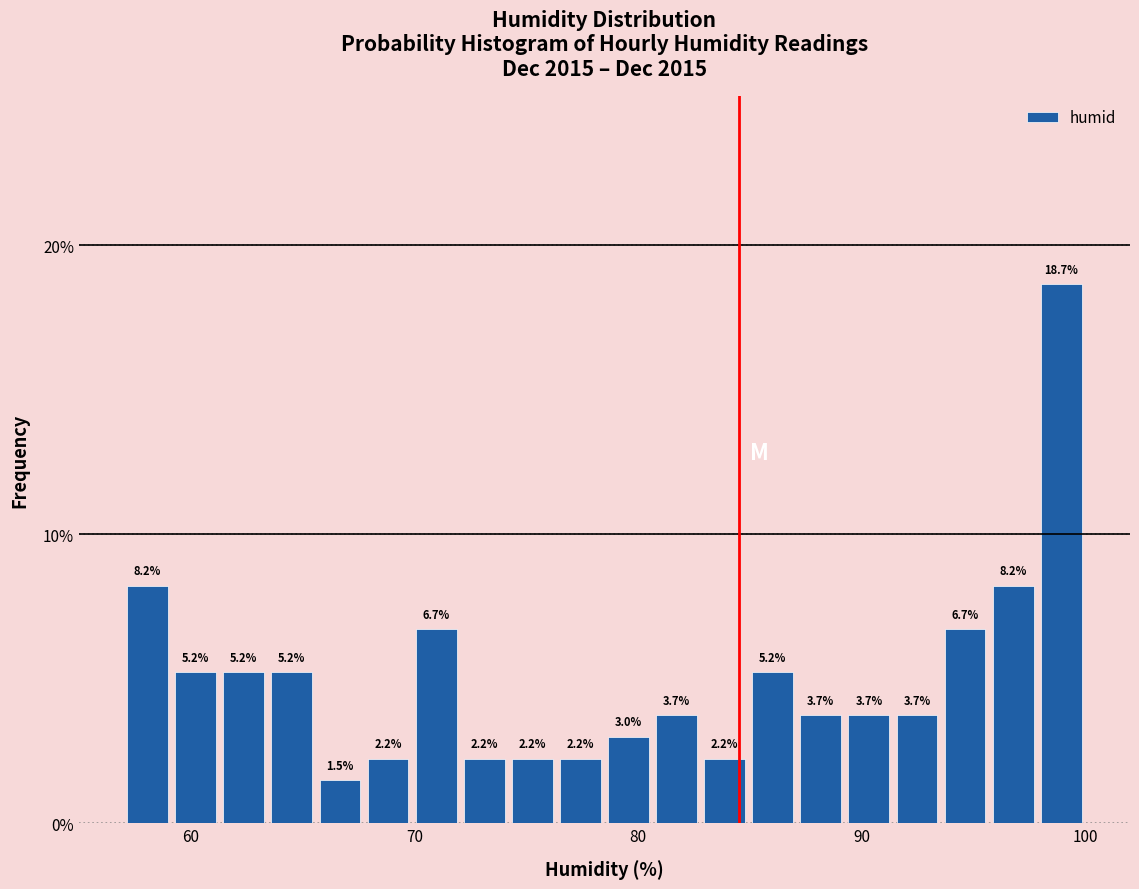

Around what value on the x-axis is the tallest bar? Give the approximate position of its centre, as read against the axis.

99